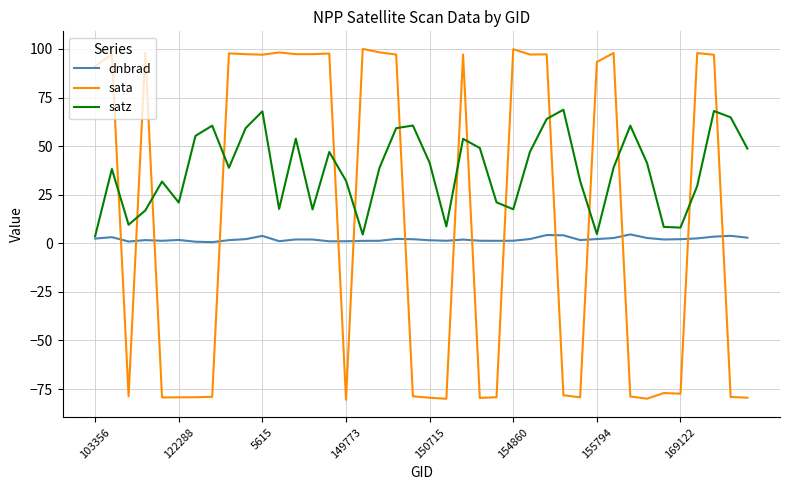

True or false: sata and dnbrad cross at least once.

True